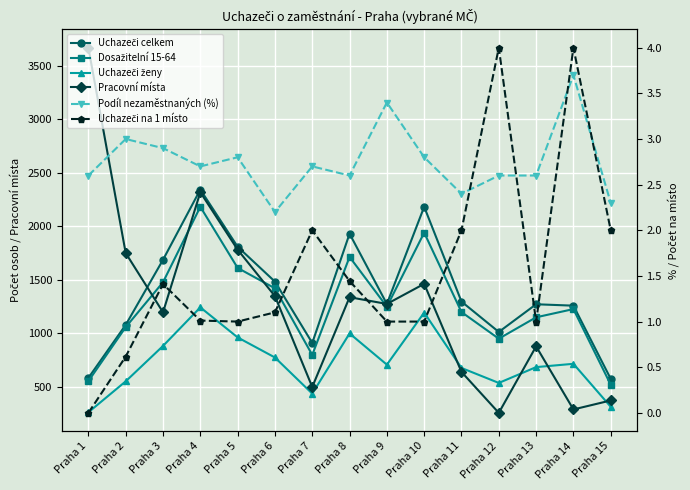

What is the greatest value displayed?

3671.0